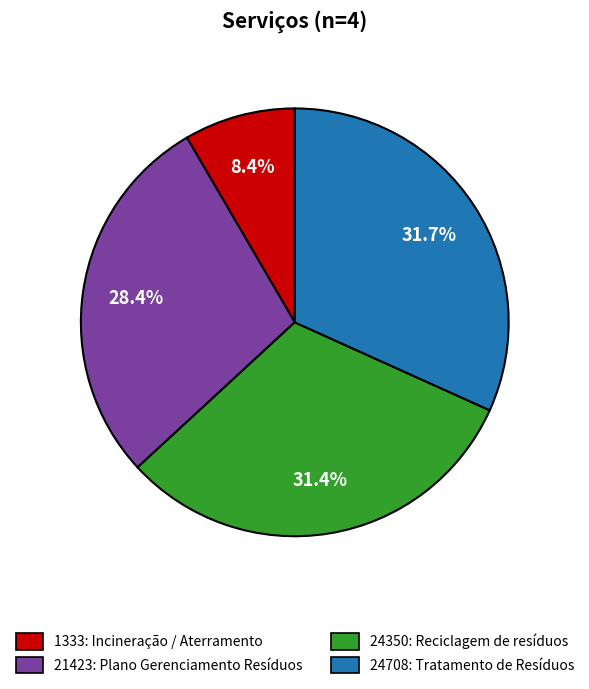

Between 24350: Reciclagem de resíduos and 21423: Plano Gerenciamento Resíduos, which is larger?

24350: Reciclagem de resíduos